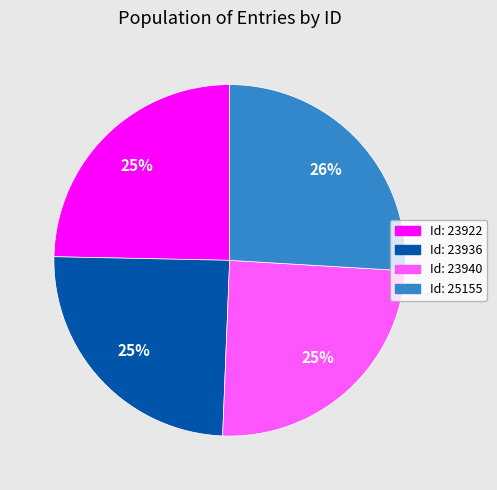

To the nearest percent, what is the difference between the largest and smallest slice percentages?

1%